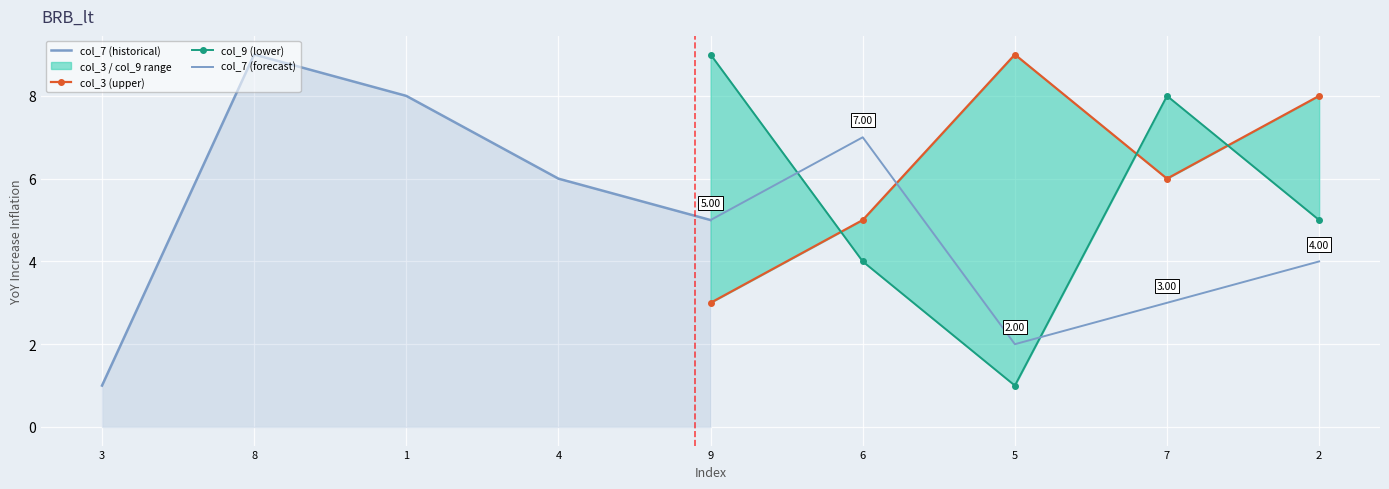

Where does the col_7 (historical) series first go above 6?

8